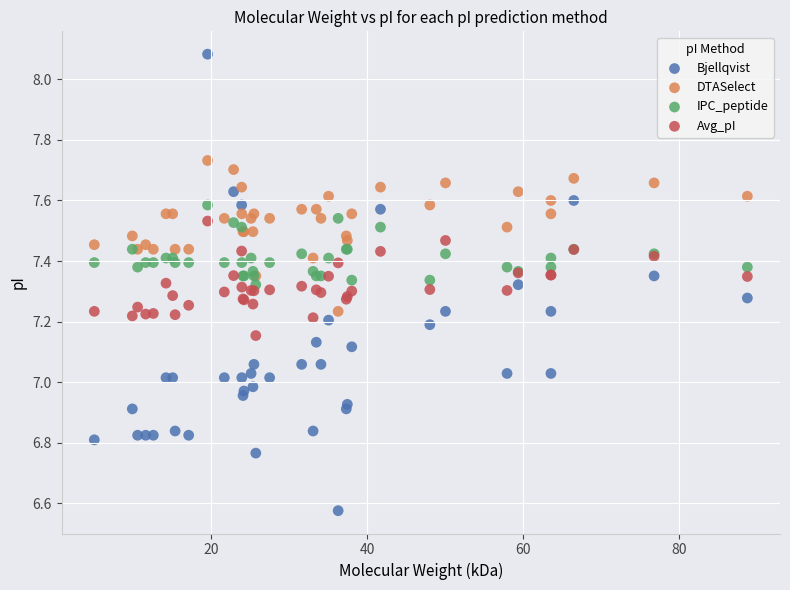

Which series has the widest spread of Y values?

Bjellqvist